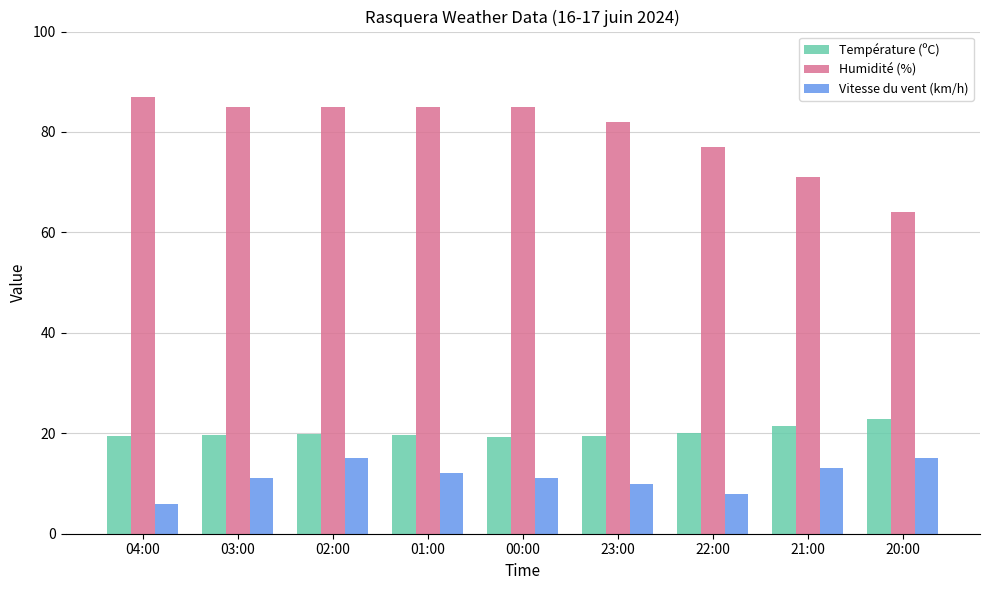

How many bars are there in each group?

3